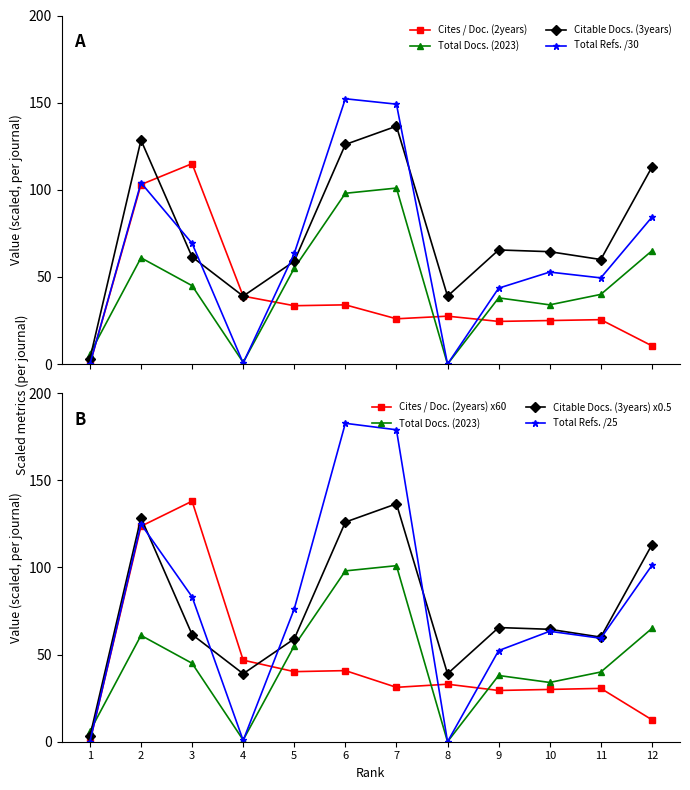

What is the difference between the second highest and second lowest values in the Cites / Doc. (2years) series?

92.5